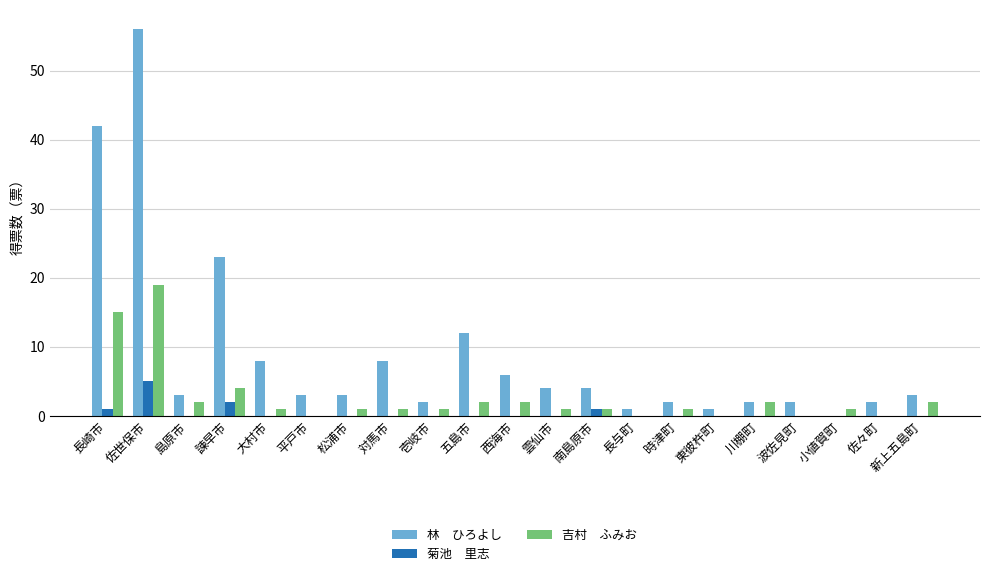

At which category is the sum across all series the highest?

佐世保市